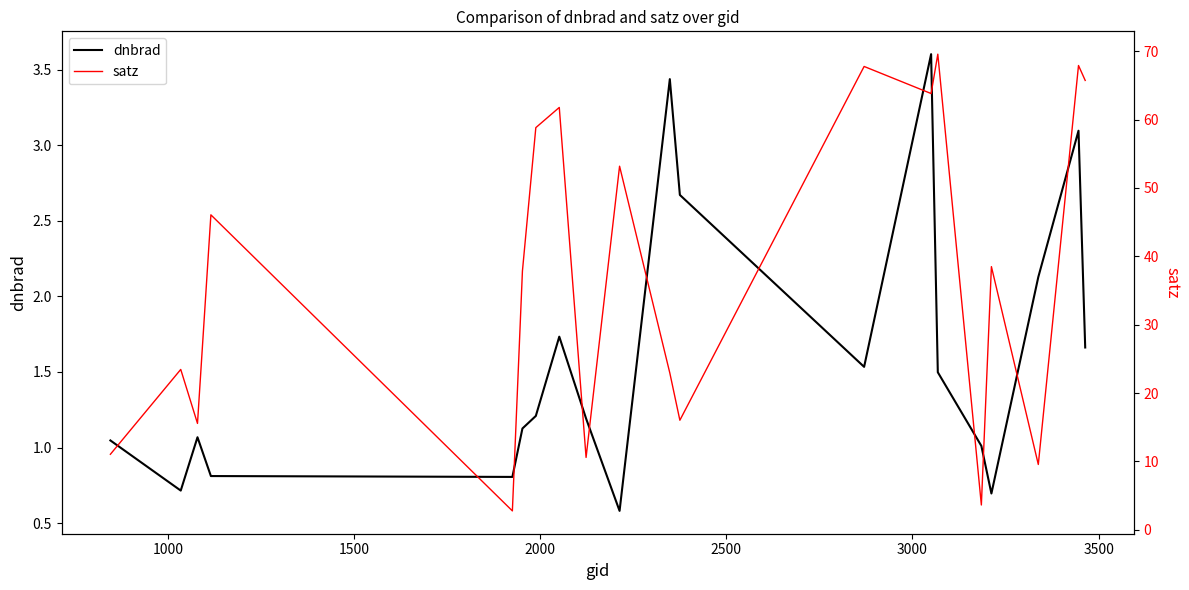

What are all the series names shown in the legend?

dnbrad, satz